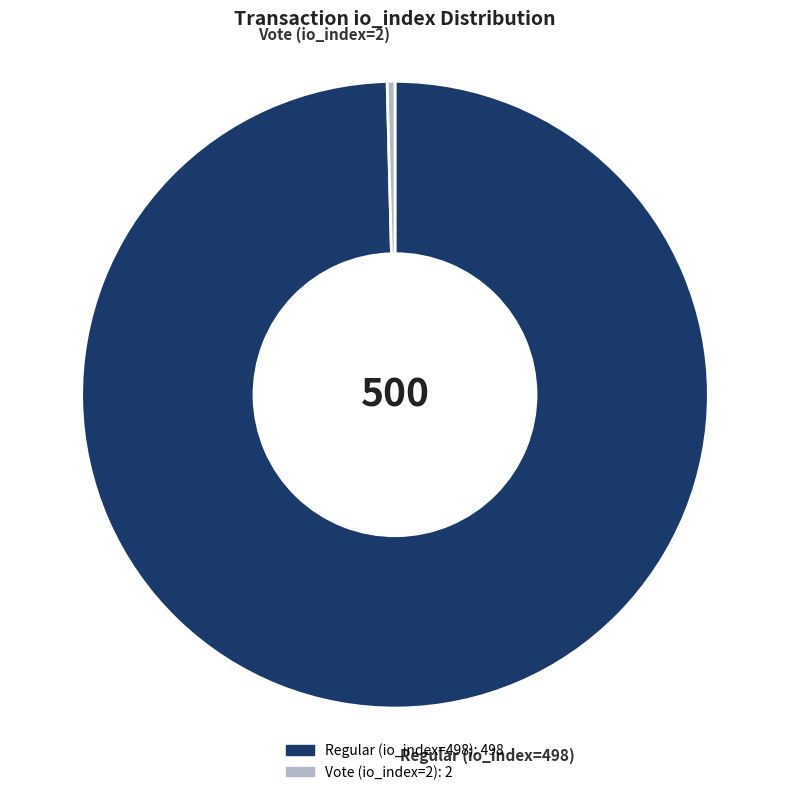

Is there a majority slice in this chart?

Yes